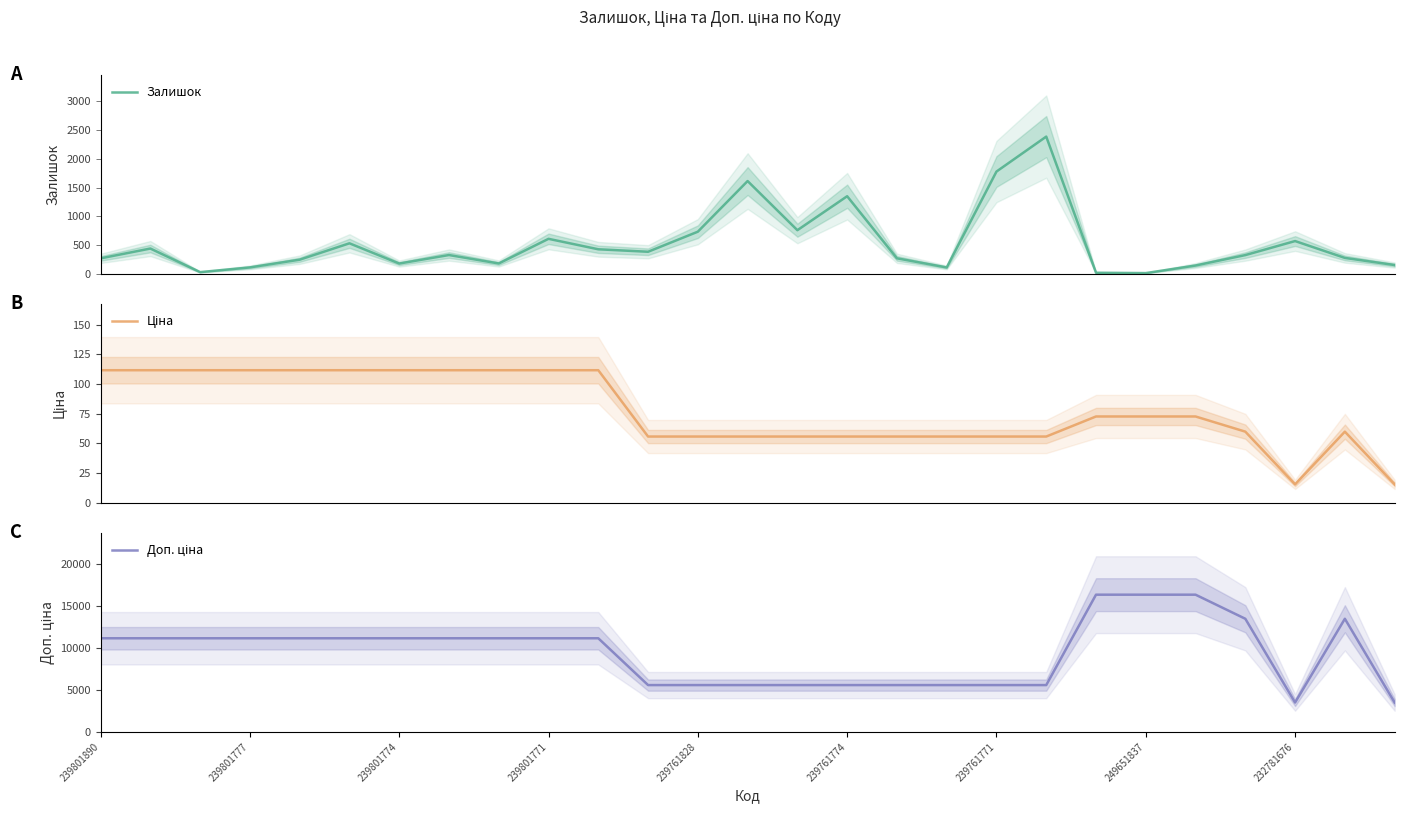

The value of Доп. ціна at 239761828 is 5585.0. True or false?

True